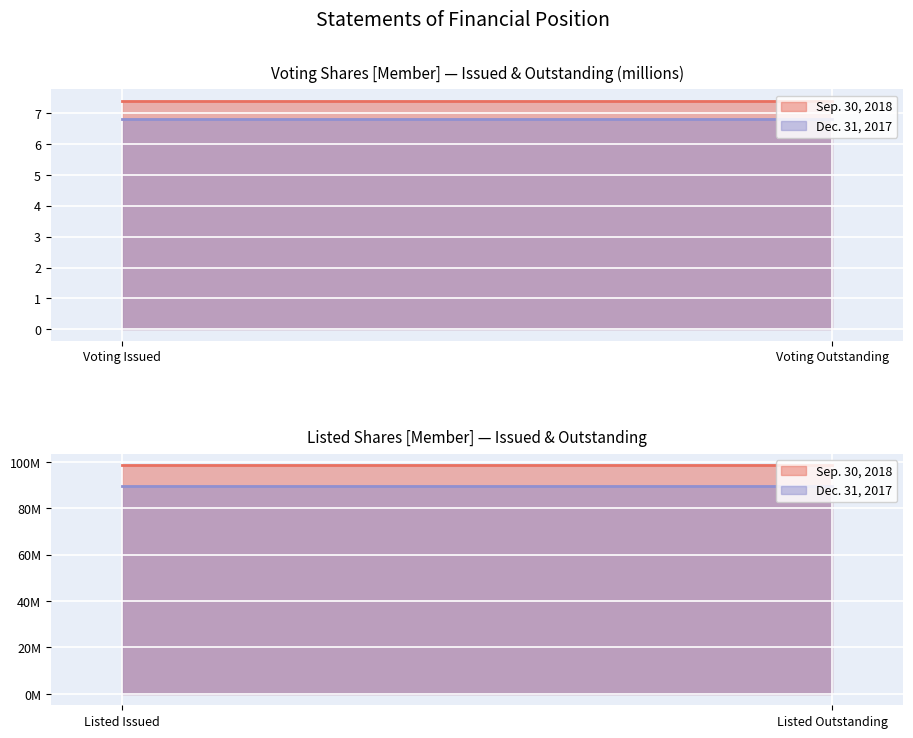

Is it true that Dec. 31, 2017 equals 120290710.7 at Listed Issued?

False